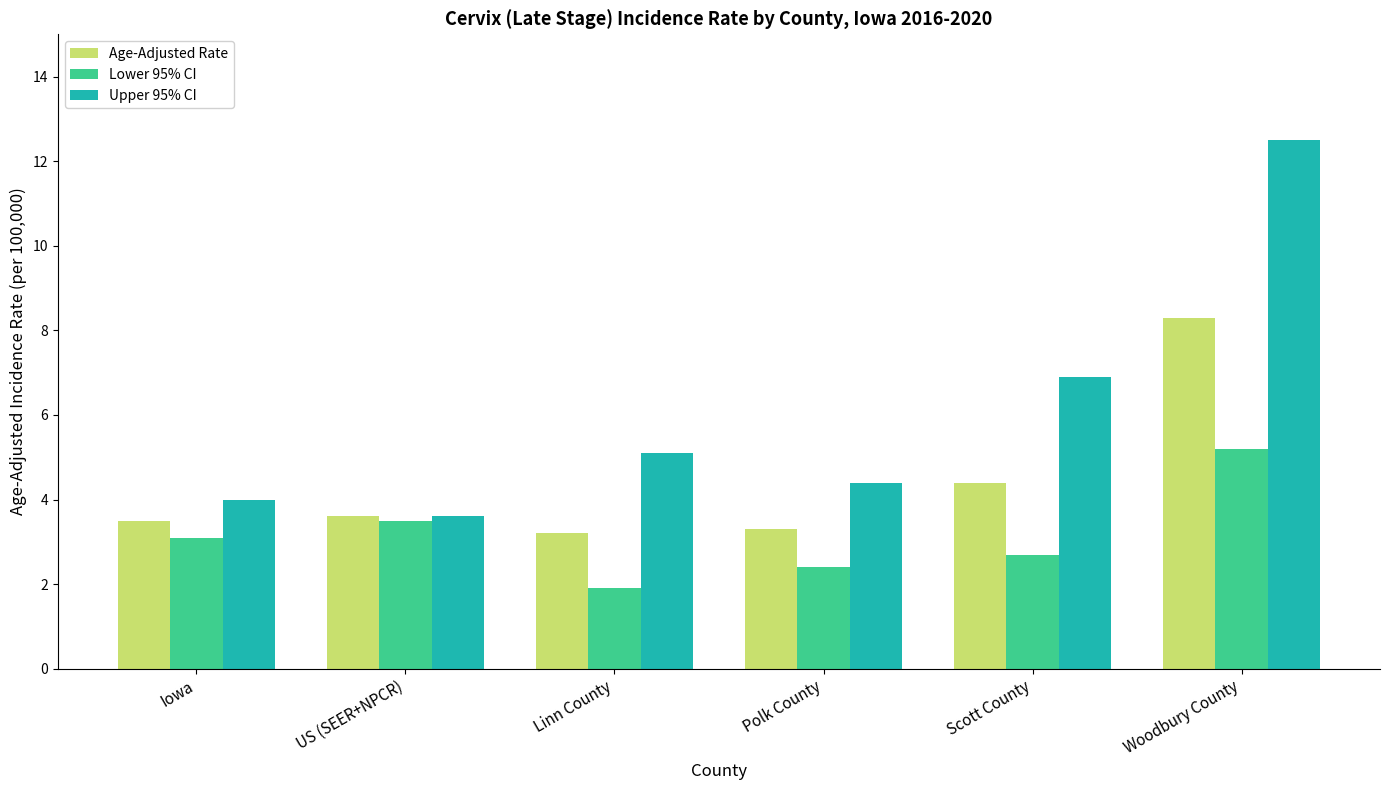

Which series changed the most between Iowa and Polk County?

Lower 95% CI